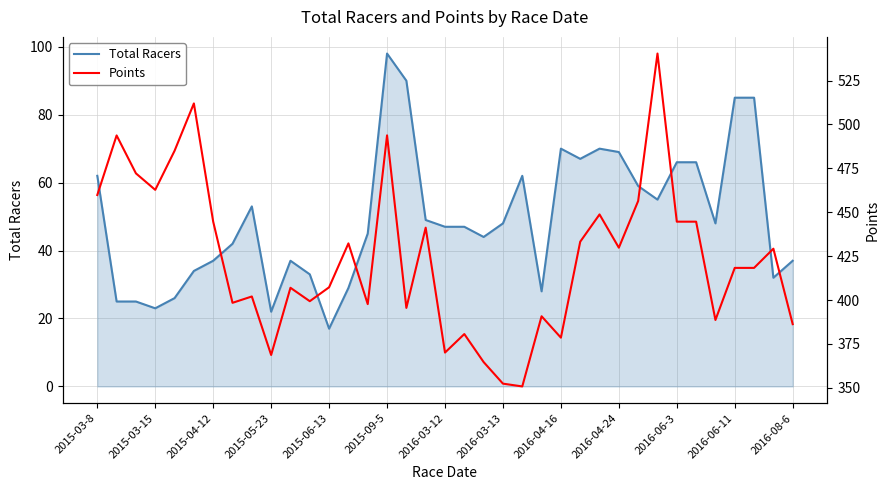

How many series are shown in this chart?

2